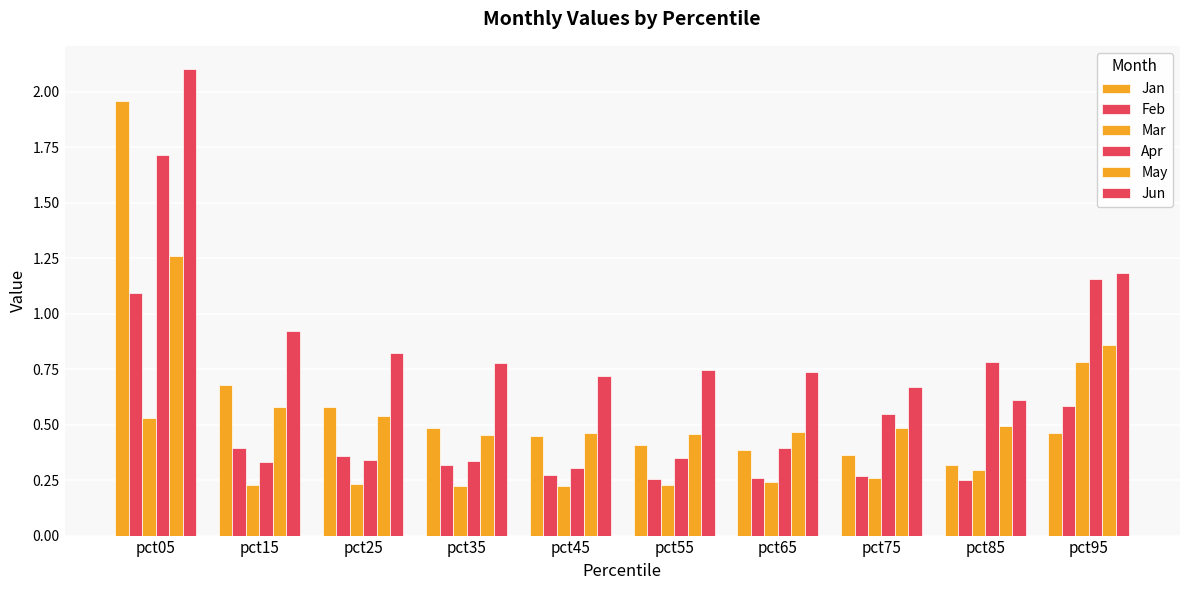

How many series are shown in this chart?

6